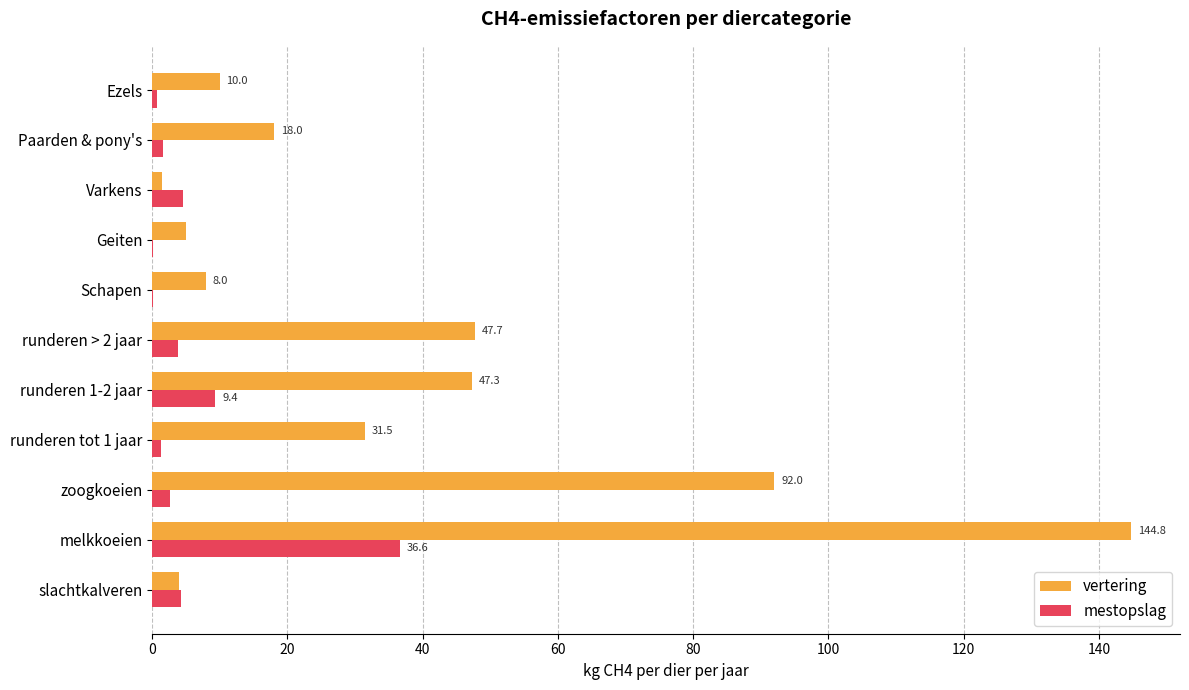

Is the value of vertering at runderen 1-2 jaar greater than the value of mestopslag at Schapen?

Yes